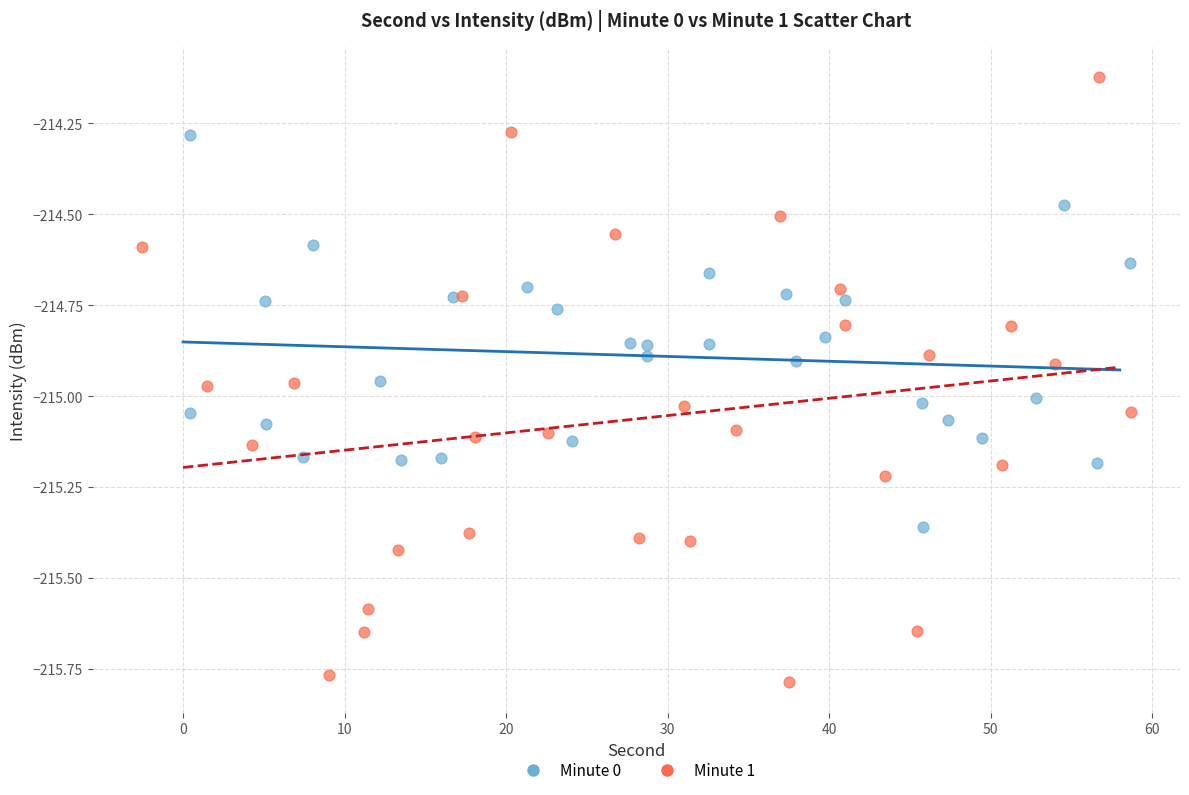

Which series has the widest spread of Y values?

Minute 1